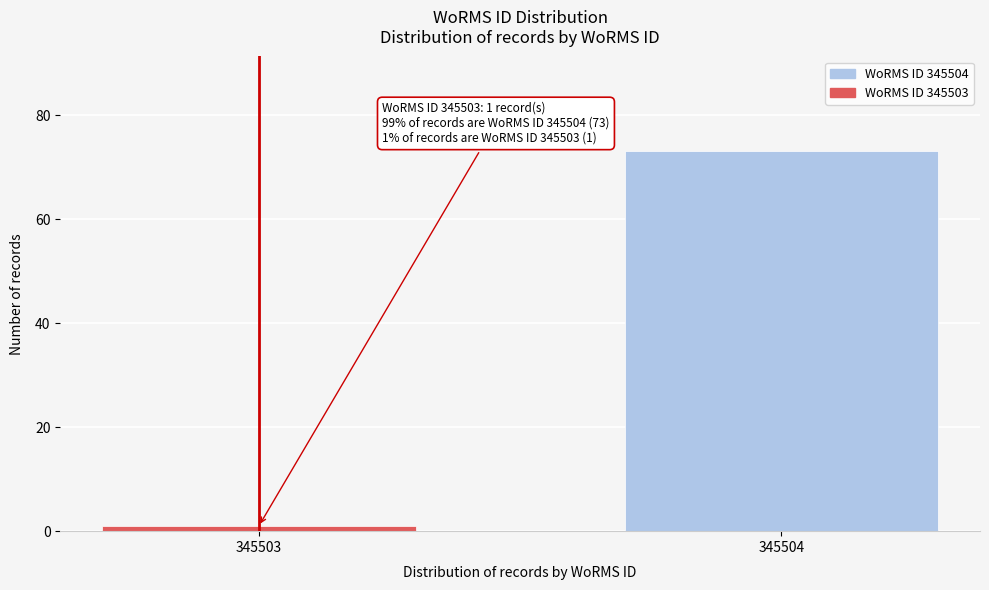

Reading right to left, list all the values displayed in this chart.

73	1